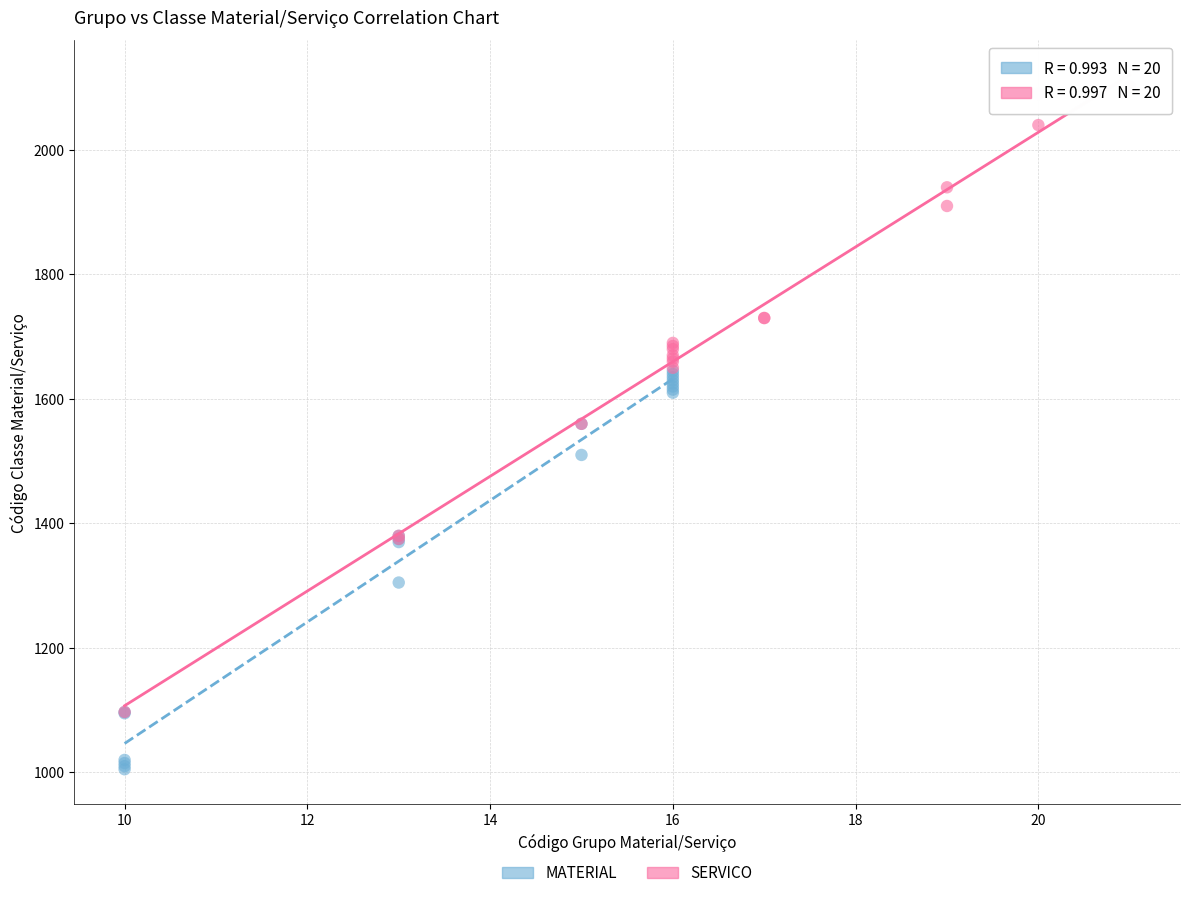

Which series has the widest spread of Y values?

SERVICO